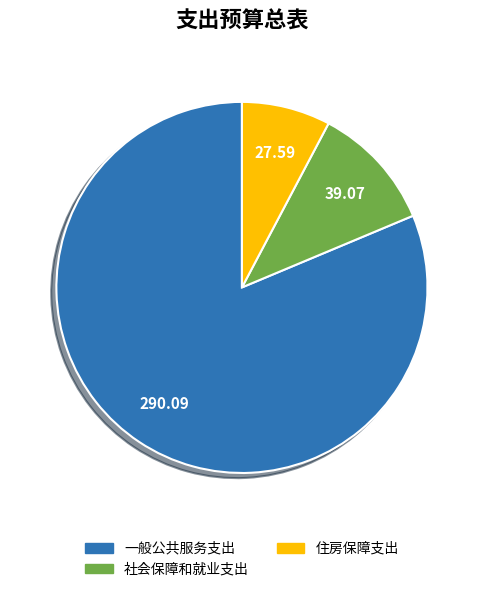

Is there a majority slice in this chart?

Yes